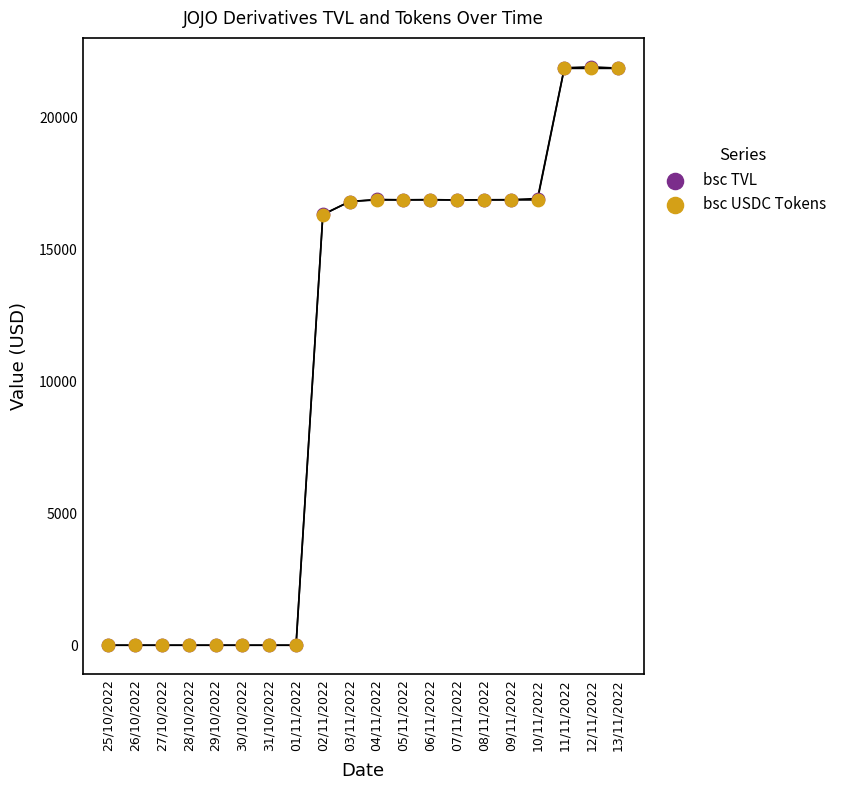

What are all the series names shown in the legend?

bsc TVL, bsc USDC Tokens